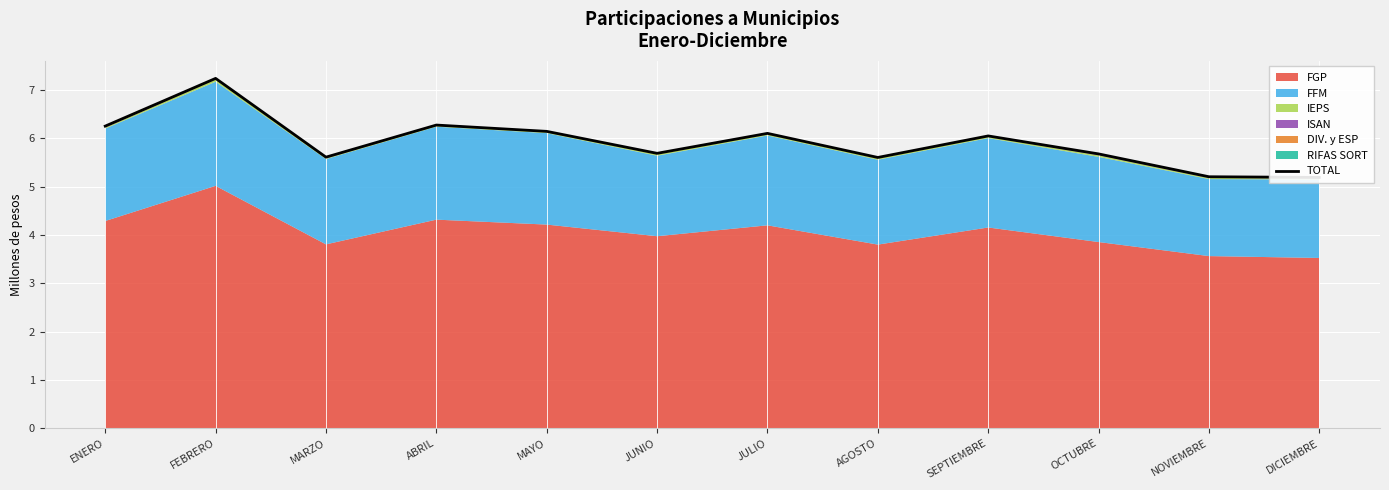

Rank the categories by value from highest to lowest.

FEBRERO, ABRIL, ENERO, MAYO, JULIO, SEPTIEMBRE, JUNIO, OCTUBRE, MARZO, AGOSTO, NOVIEMBRE, DICIEMBRE